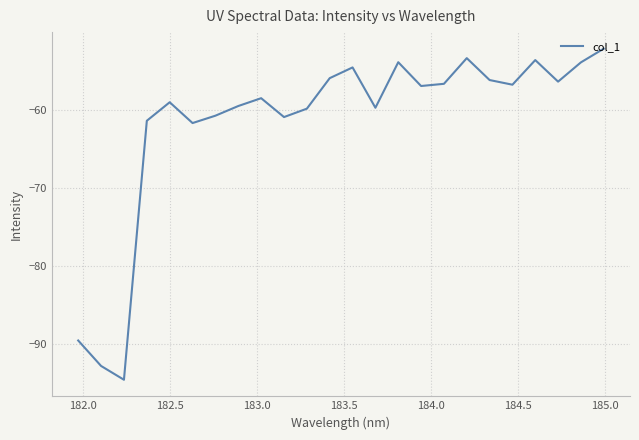

What is the minimum value shown in the chart?

-94.5